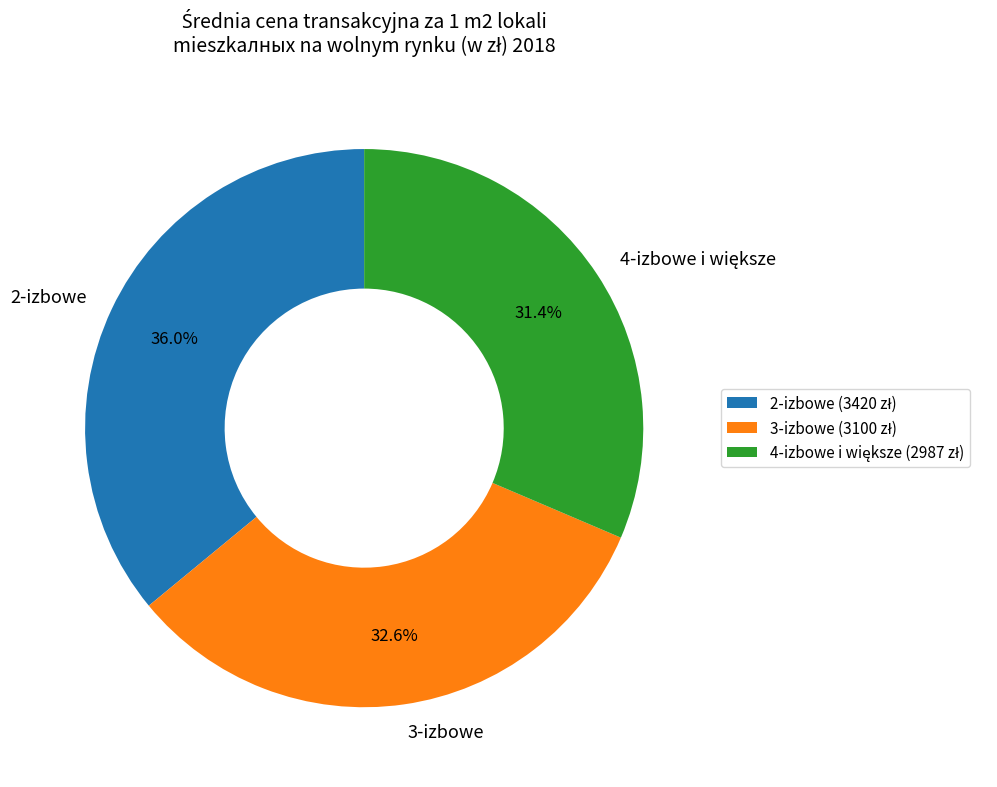

True or false: 3-izbowe accounts for 38% of the total.

False